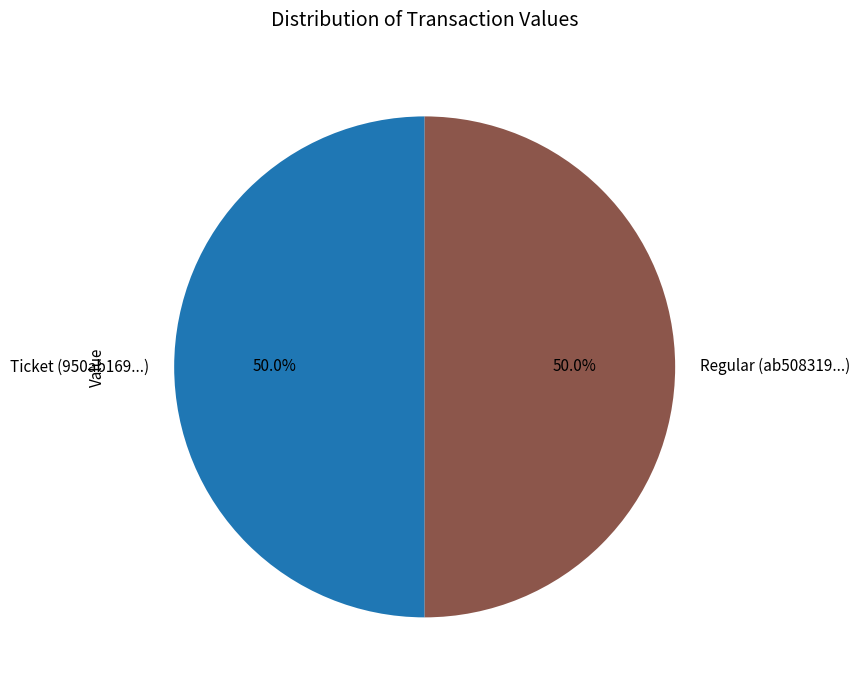

What is the ratio of the value at Ticket (950ab169...) to the value at Regular (ab508319...)?

1.0